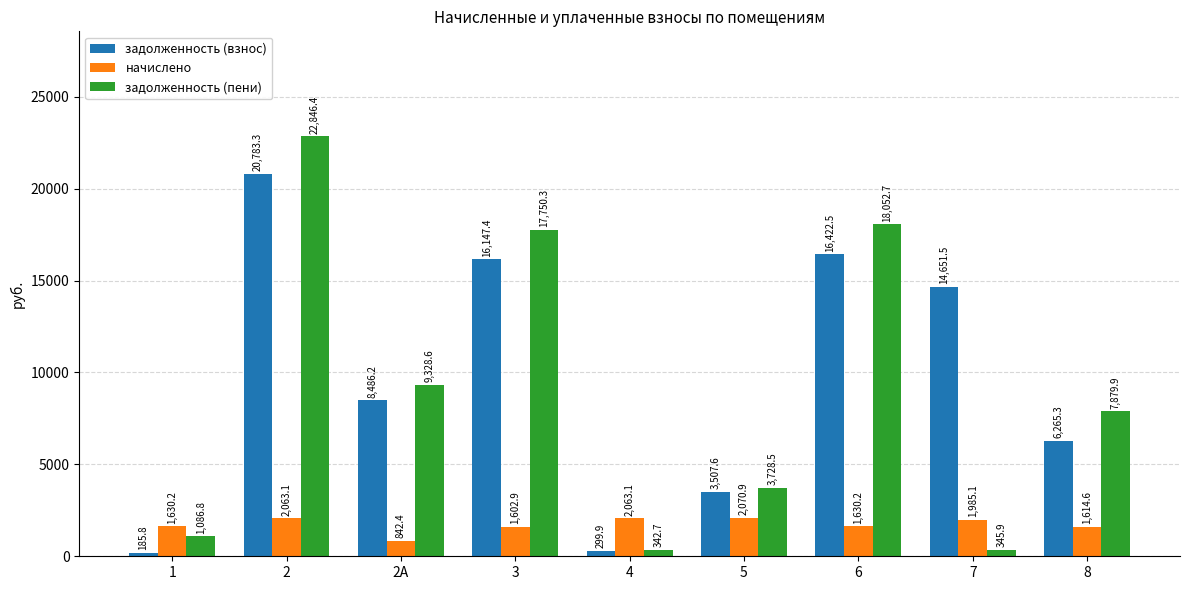

How many bars are there in each group?

3